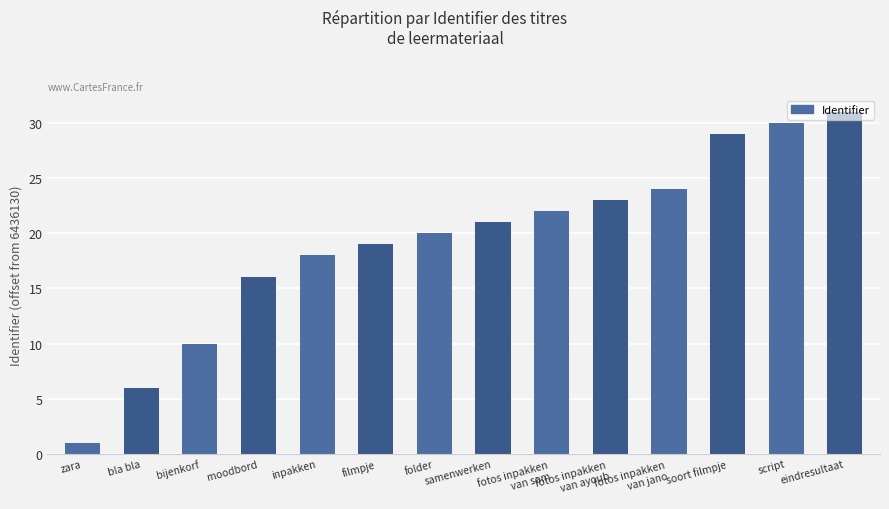

Is it true that the value at bijenkorf is 10?

True